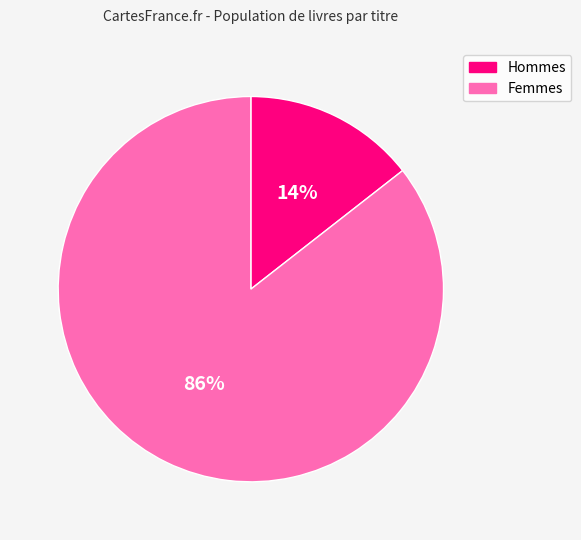

Does any single category account for the majority?

Yes